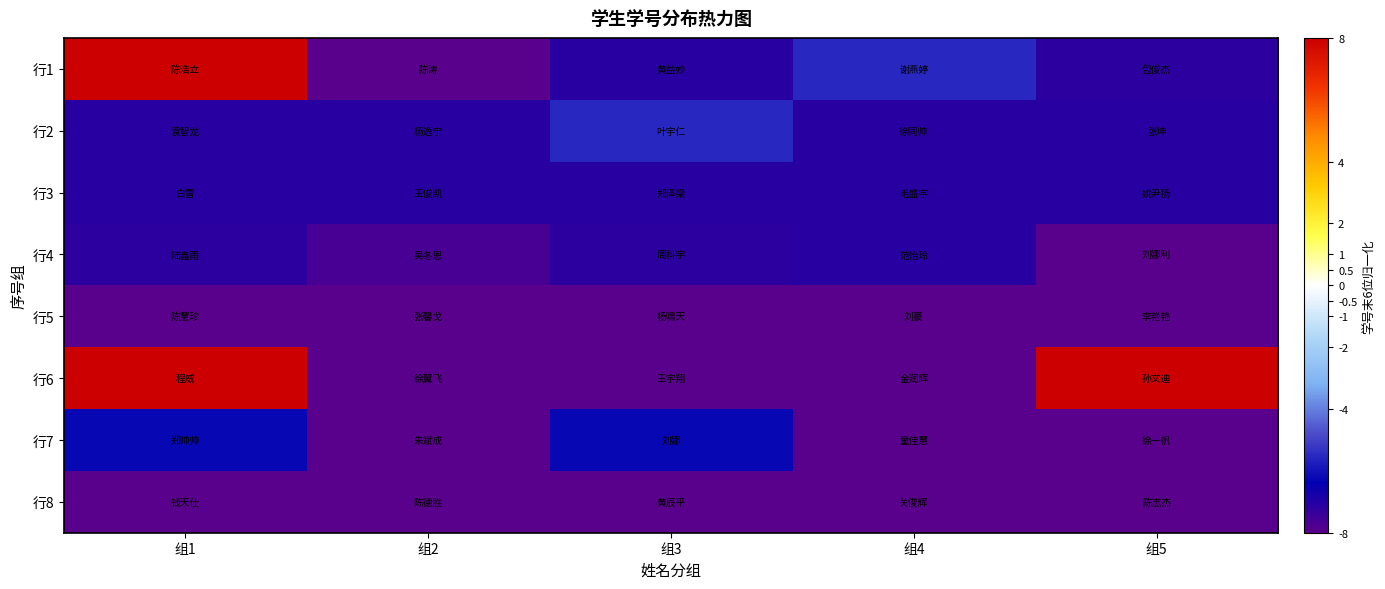

Rank the series at 组4 from highest to lowest value.

行1, 行3, 行2, 行4, 行8, 行7, 行5, 行6